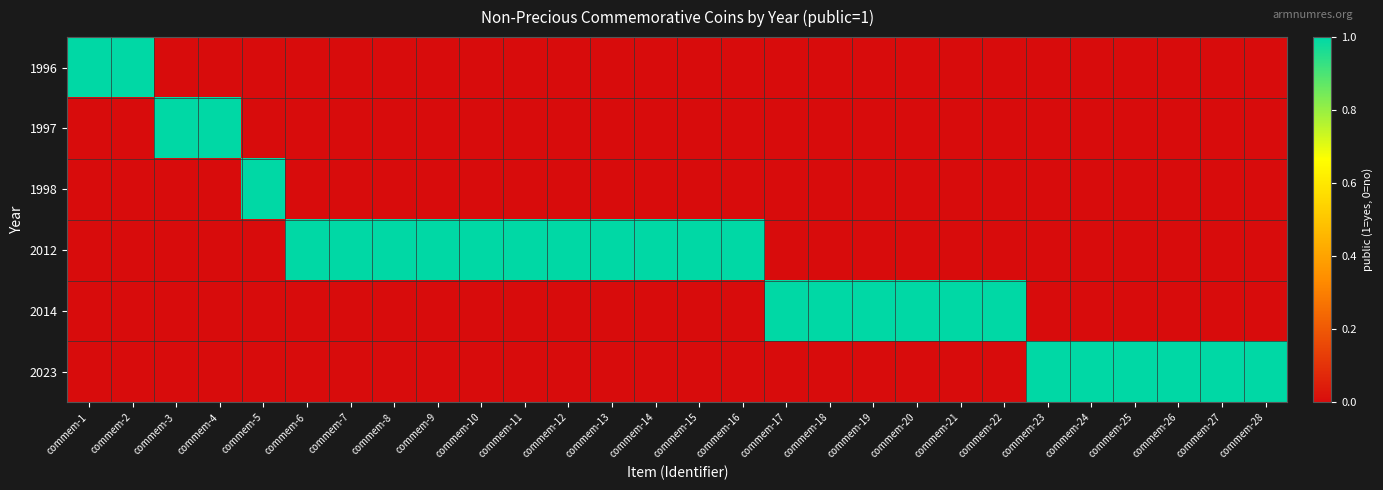

What is the total value across all series at commem-23?

1